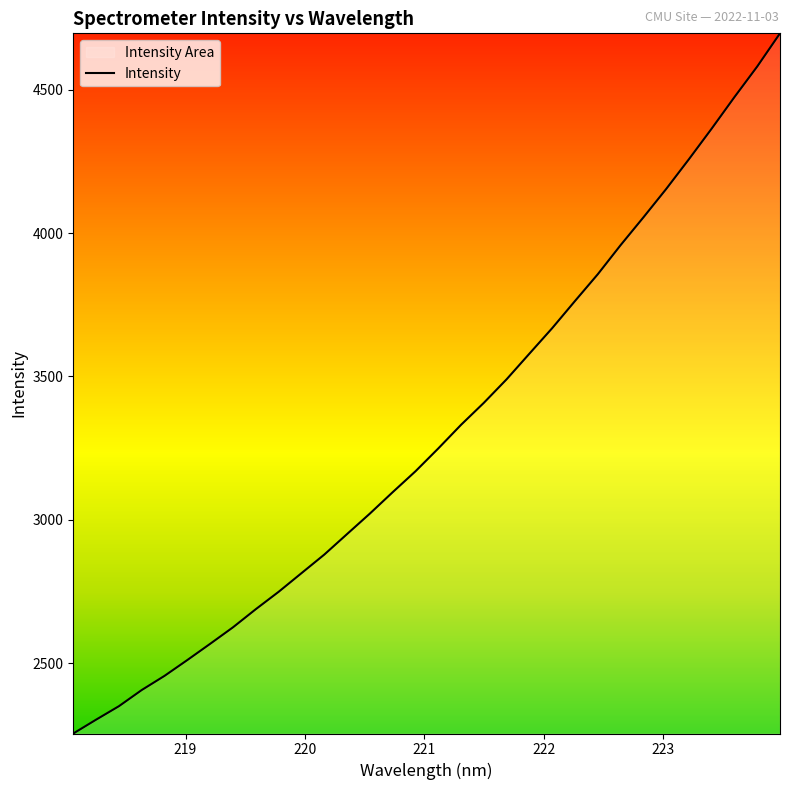

What is the greatest value displayed?

4696.0